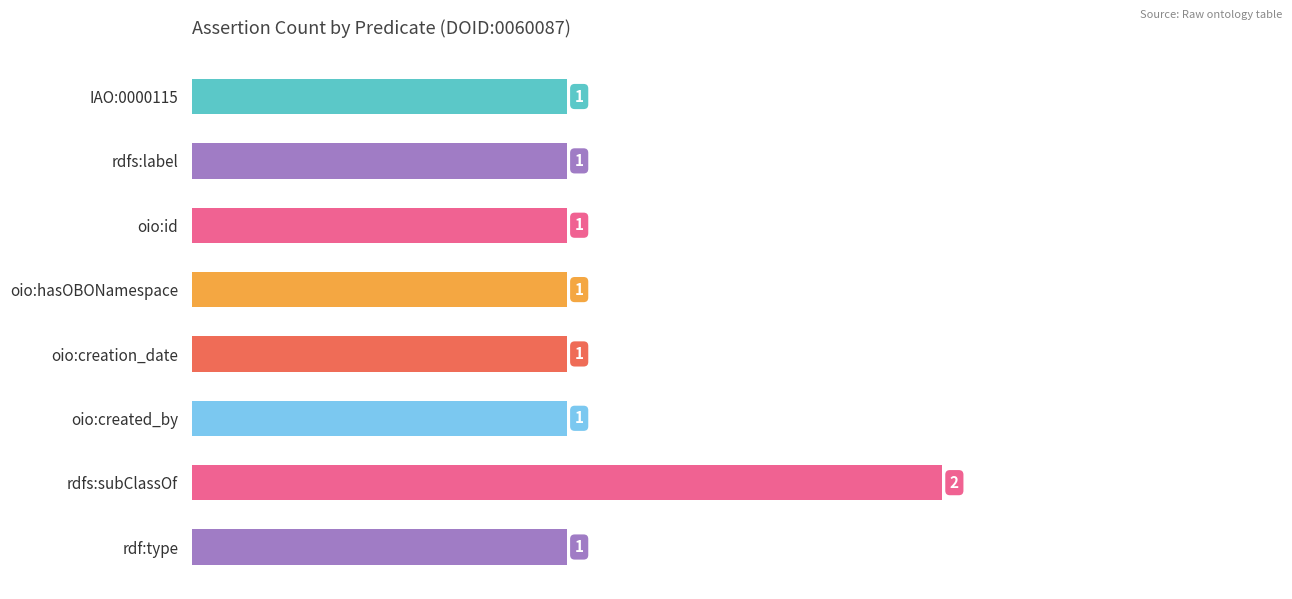

Which category has the highest value across all series?

rdfs:subClassOf